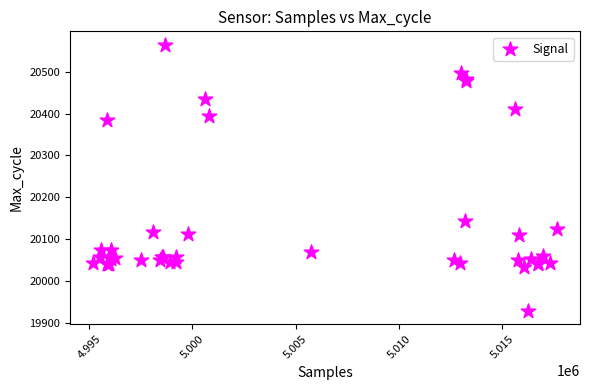

What Y value in the scatter plot is closest to 20247?

20142